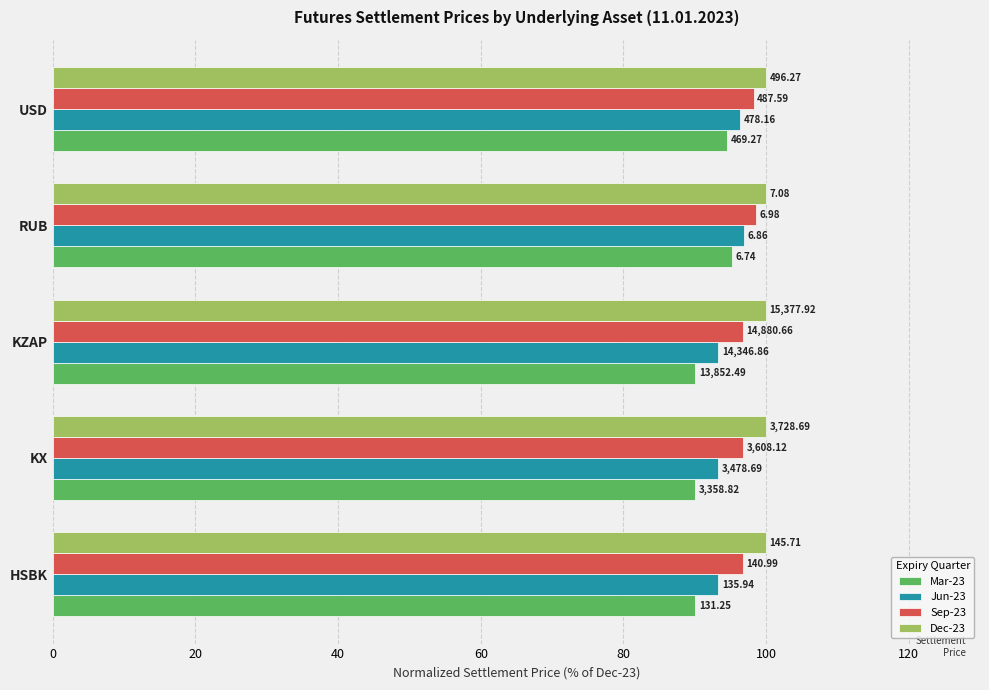

What is the average value of the Mar-23 series?

92.0